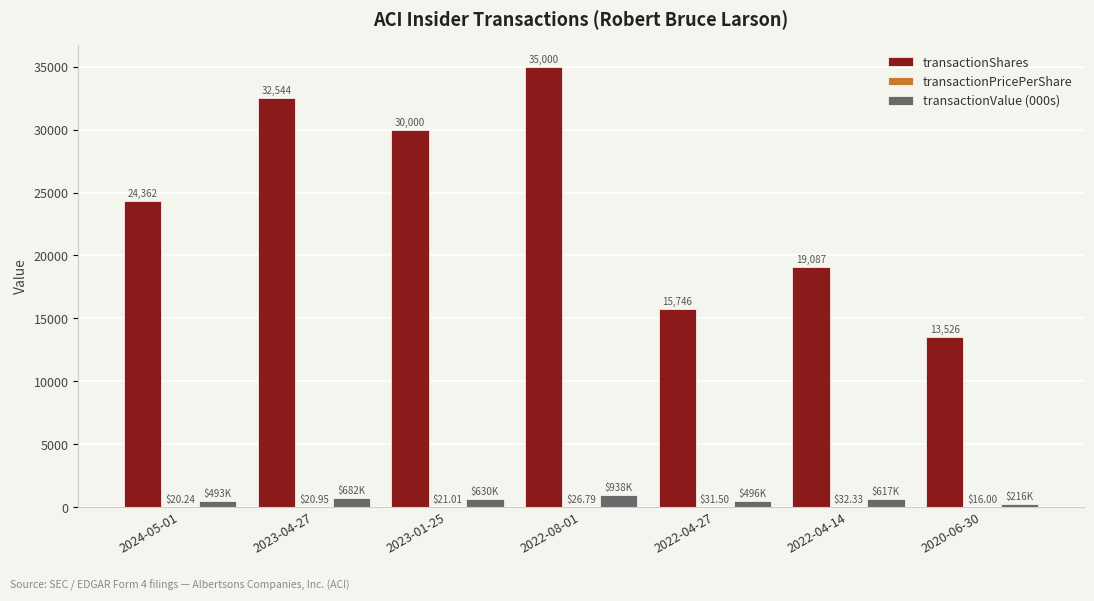

Between 2023-01-25 and 2022-04-27, which series saw the biggest shift?

transactionShares